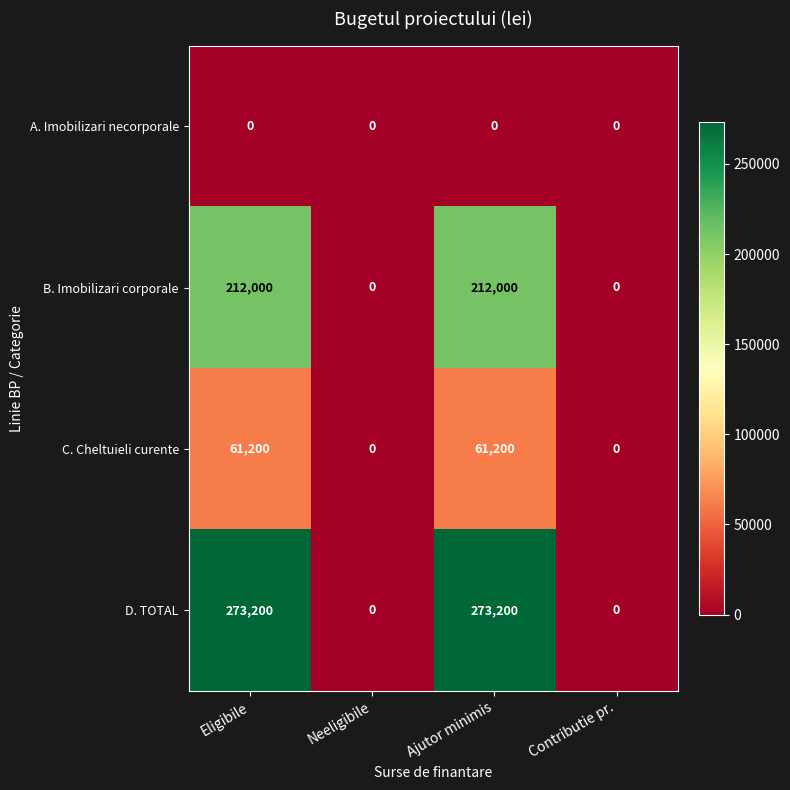

What is the greatest value displayed?

273200